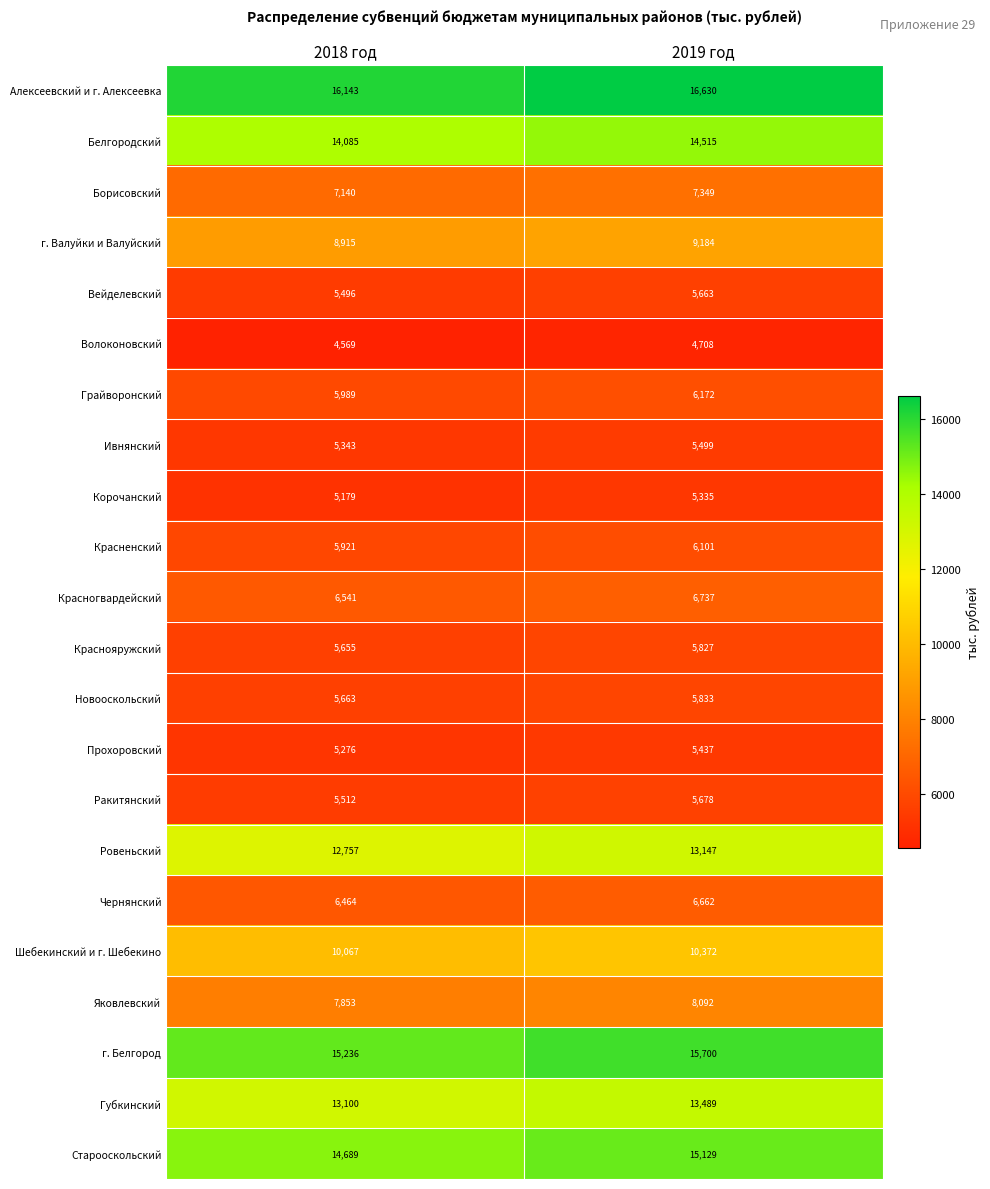

Which category has the lowest value in the Новооскольский series?

2018 год